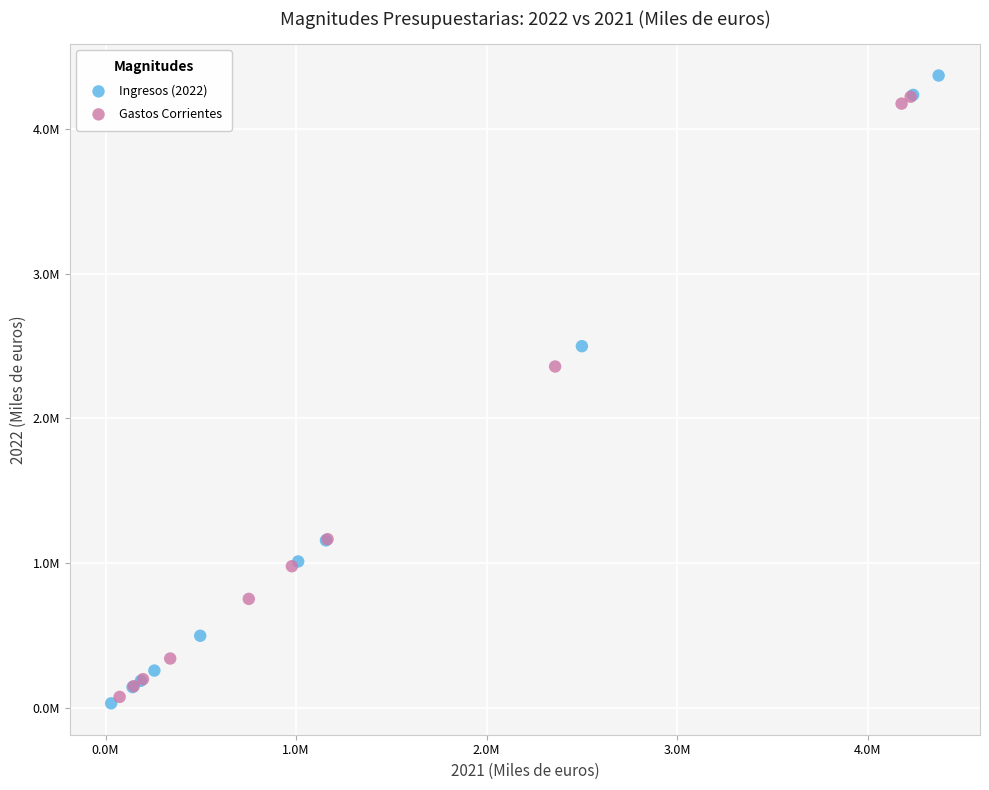

Which series reaches the maximum Y coordinate?

Ingresos (2022)